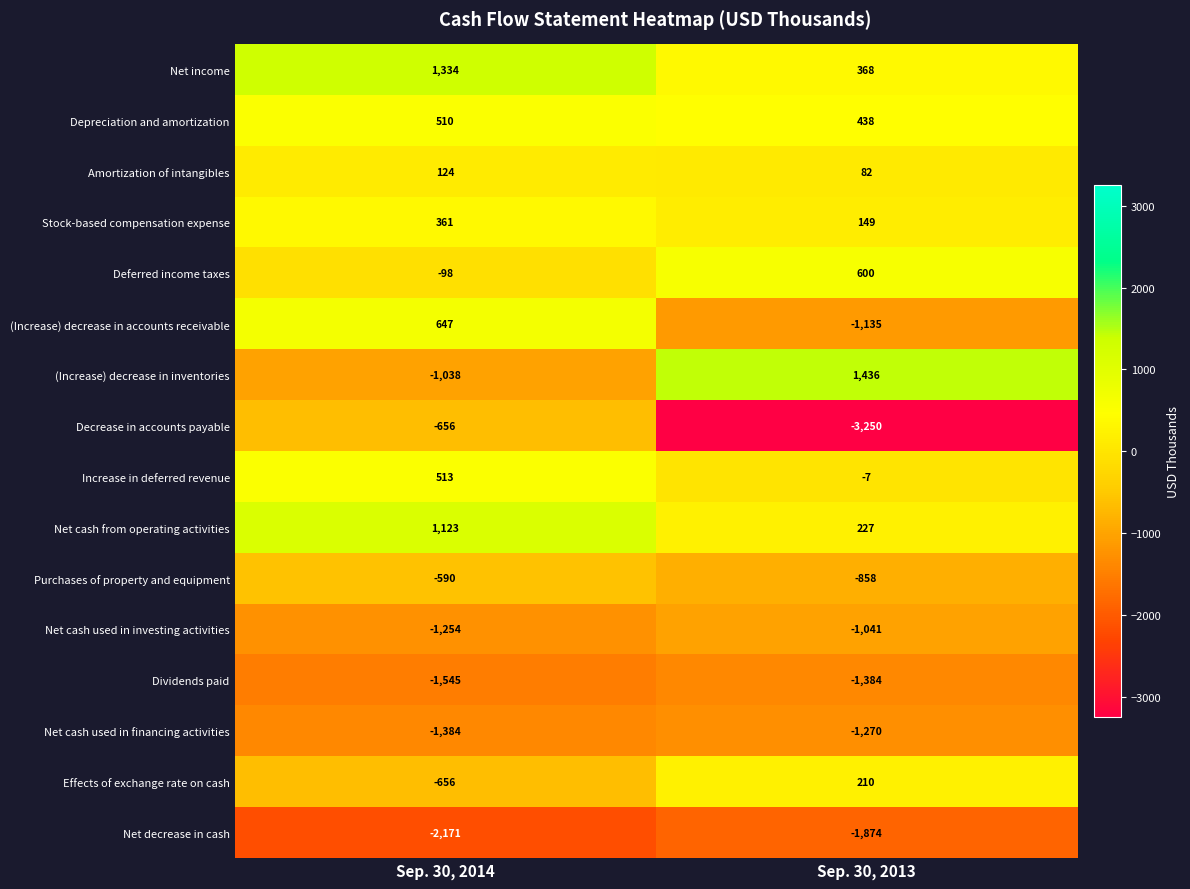

What is the difference between the maximum and minimum values in the Dividends paid series?

161